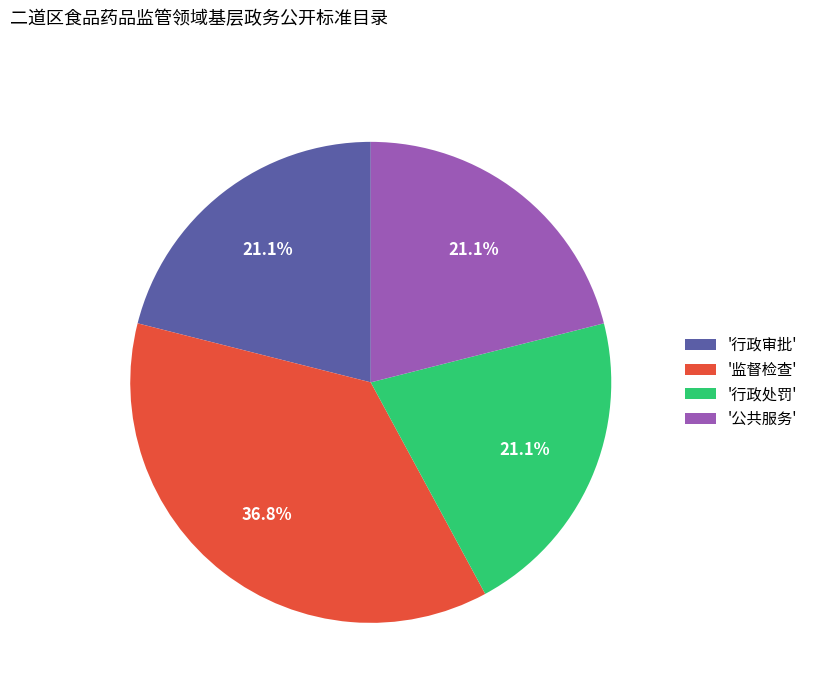

What portion of the pie excludes '行政处罚'?

78.9%